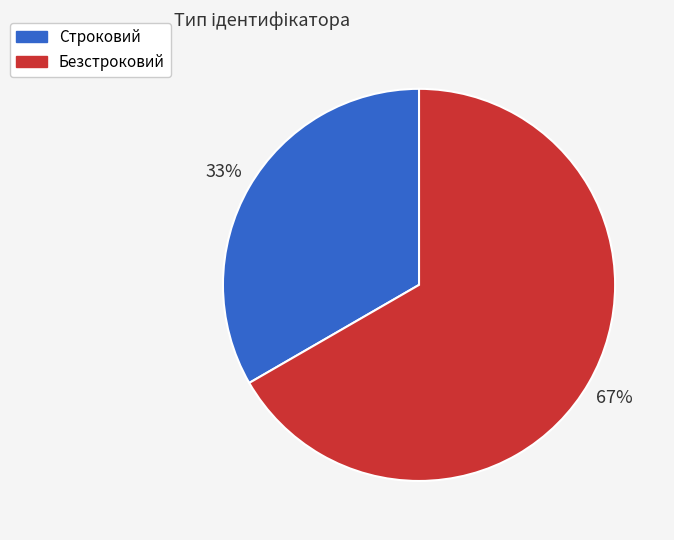

Which category has the smallest portion of the pie?

Строковий